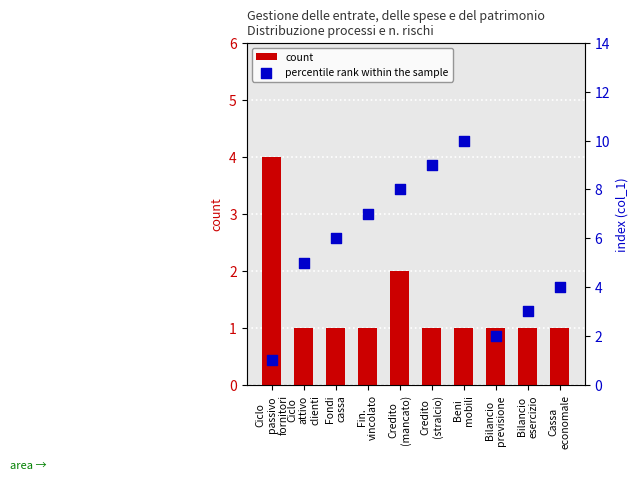

What are all the series names shown in the legend?

count, percentile rank within the sample